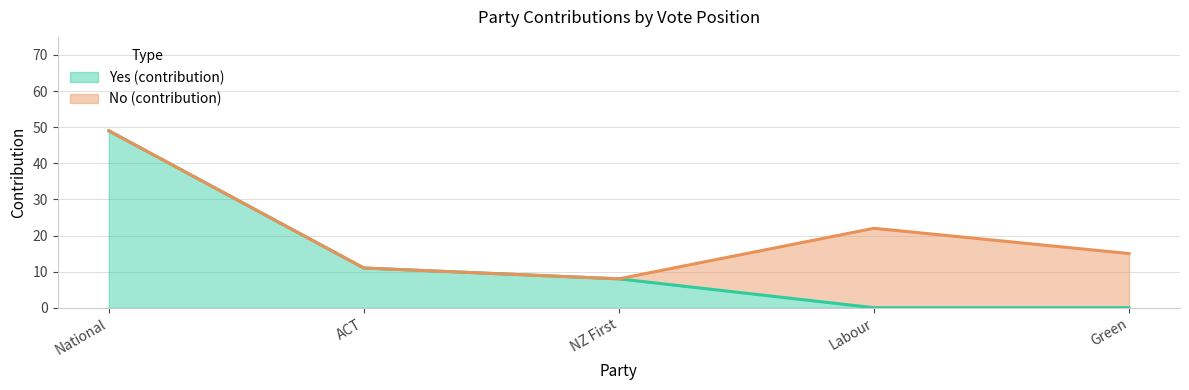

What is the difference between the maximum and minimum values in the Yes (contribution) series?

49